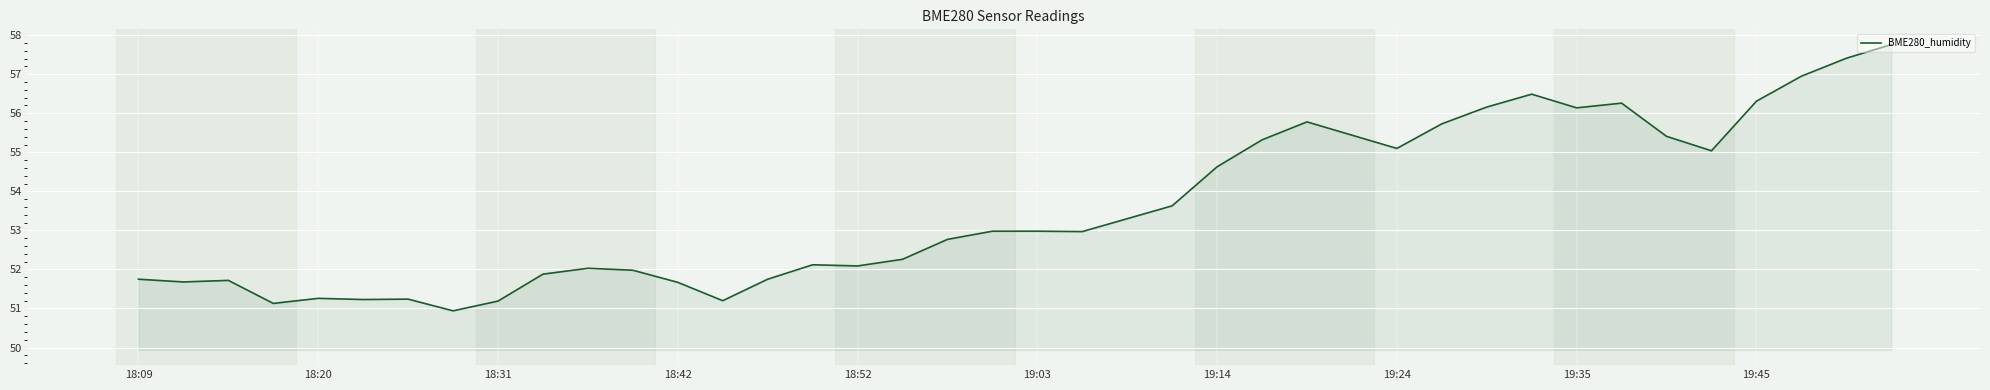

What is the smallest value displayed?

50.9